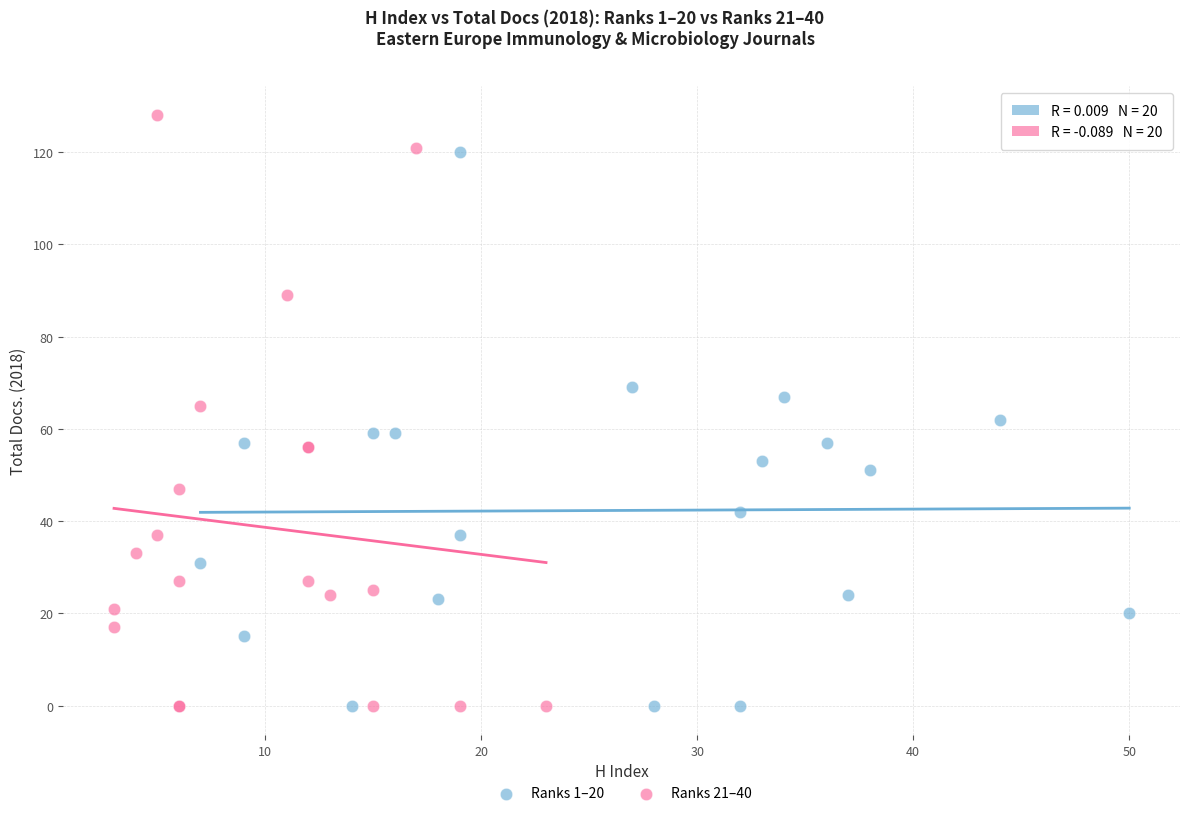

Which series reaches the maximum Y coordinate?

Ranks 21–40